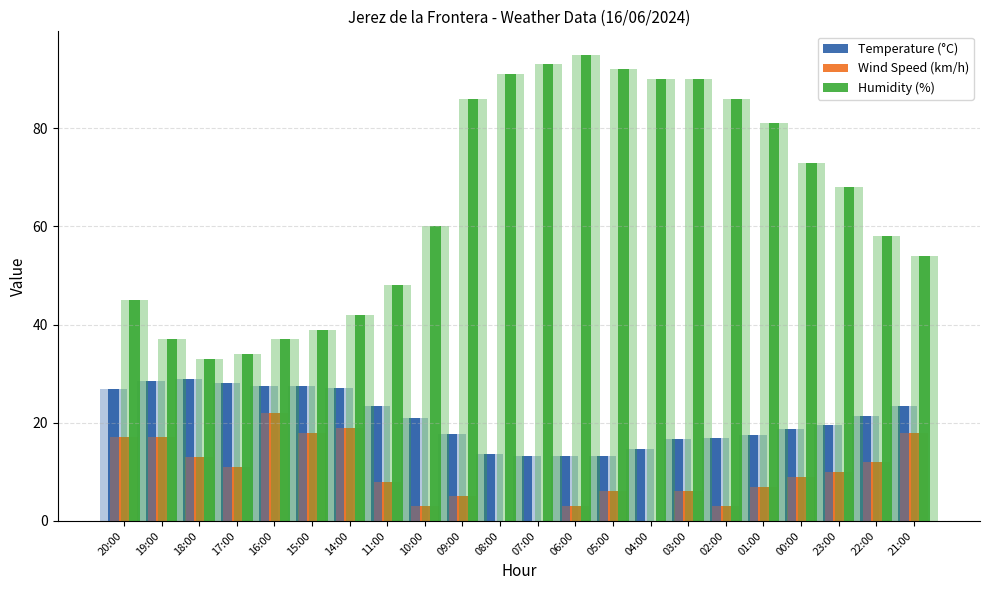

Which series has the largest total across all categories?

Humidity (%)